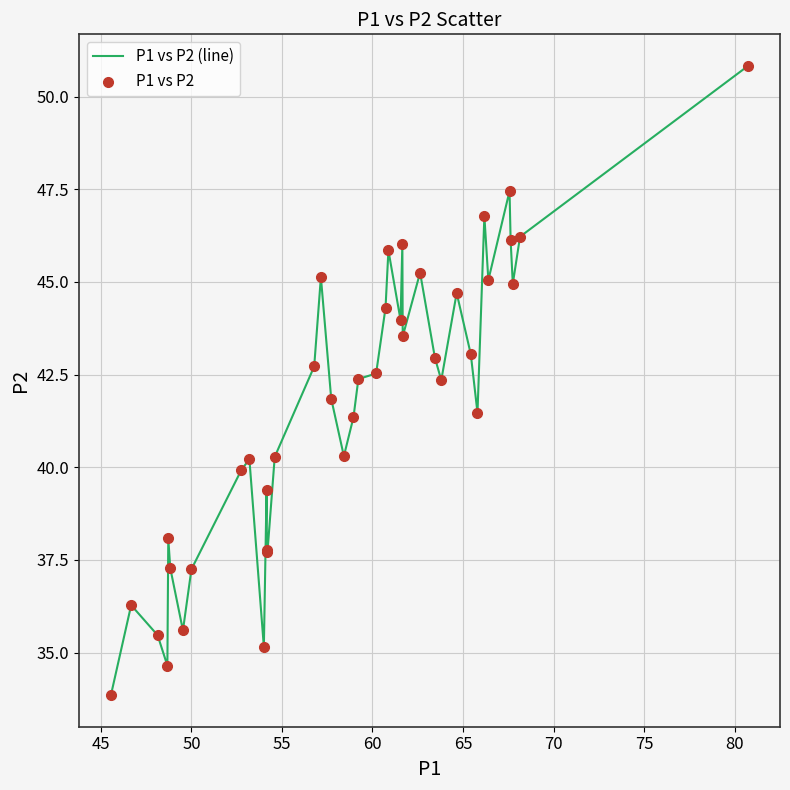

What is the greatest value displayed?

50.8